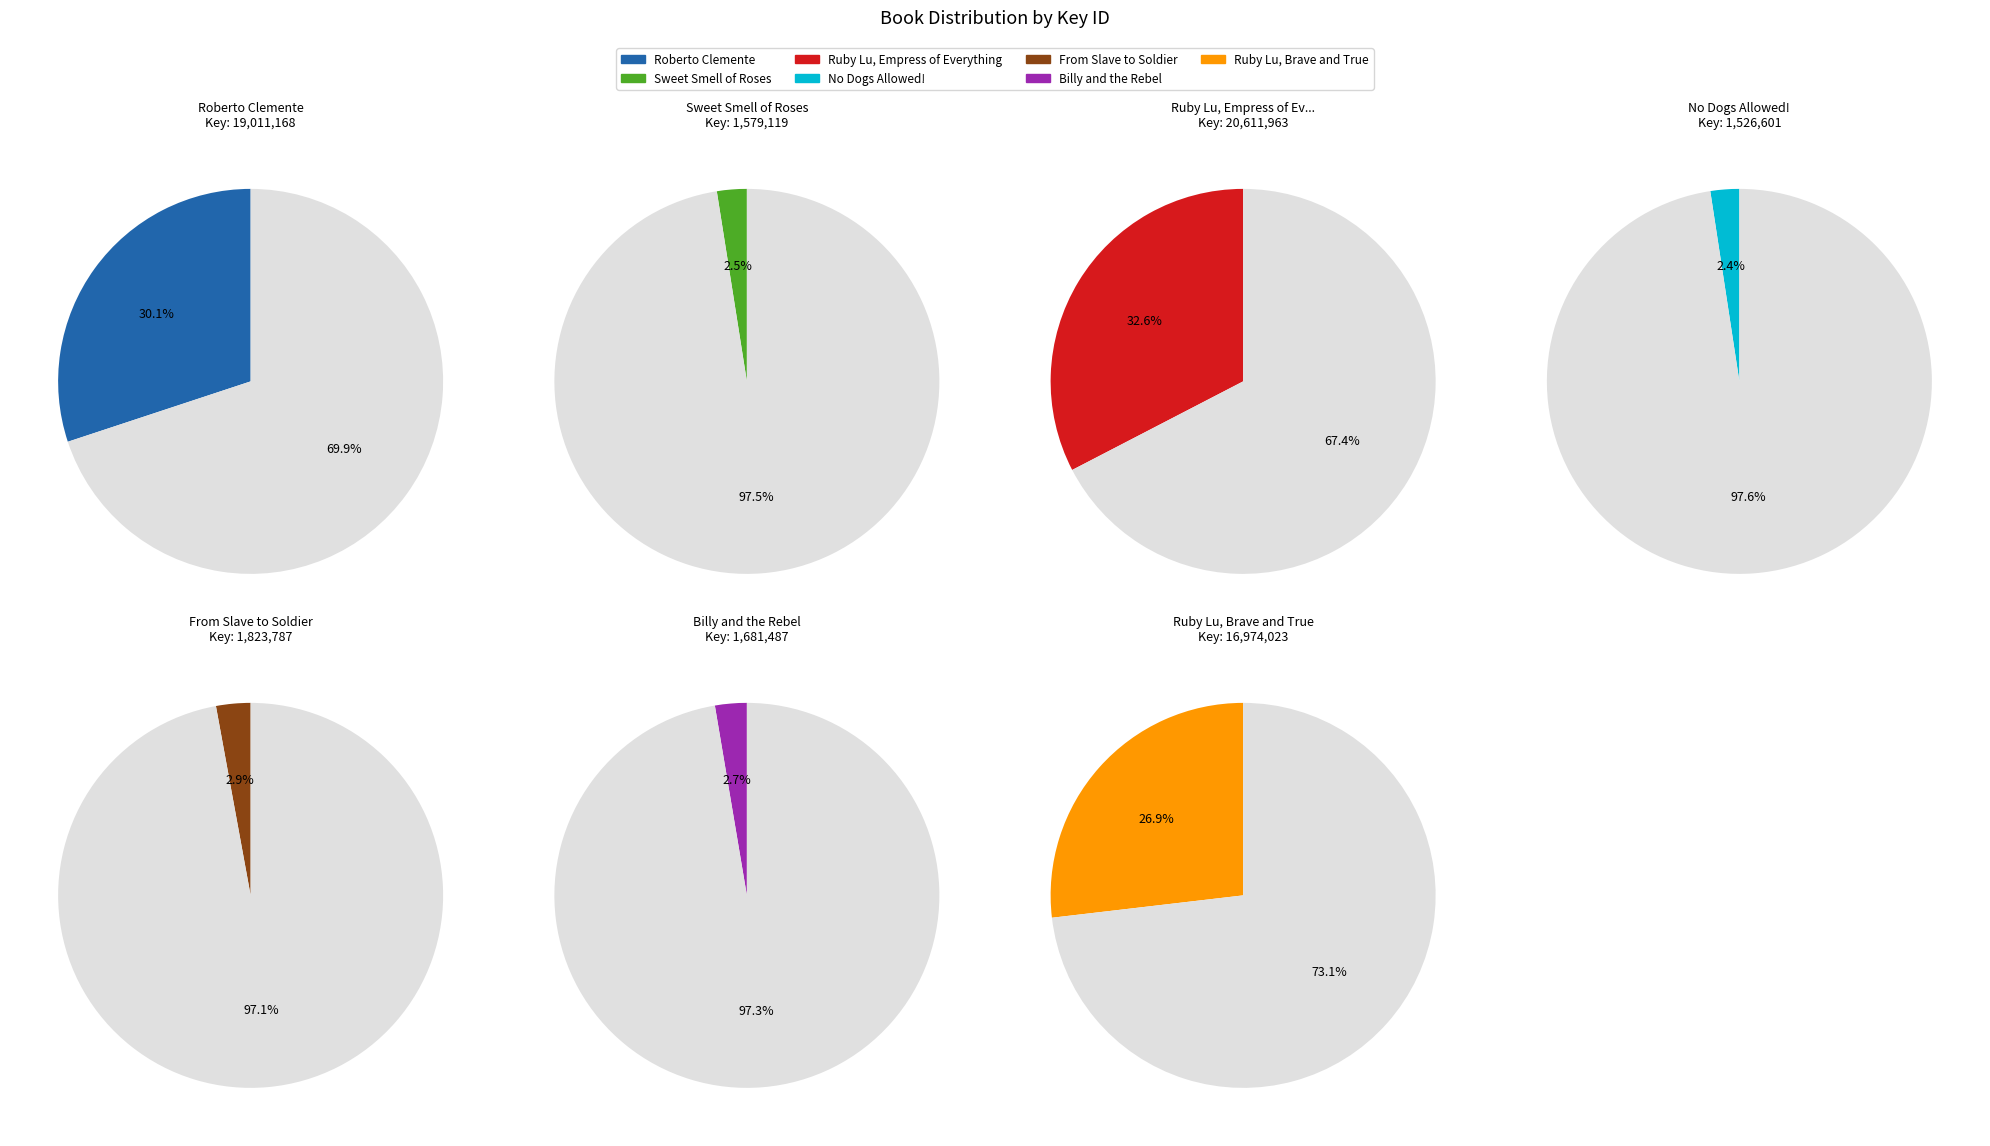

Does From Slave to Soldier account for over 50% of the chart?

No